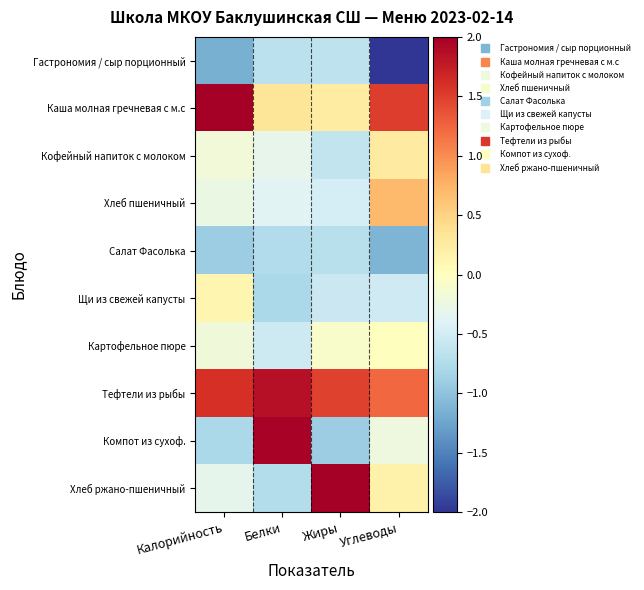

At Калорийность, list the series in order from largest to smallest.

Каша молная гречневая с м.с, Тефтели из рыбы, Щи из свежей капусты, Кофейный напиток с молоком, Картофельное пюре, Хлеб пшеничный, Хлеб ржано-пшеничный, Компот из сухоф., Салат Фасолька, Гастрономия / сыр порционный